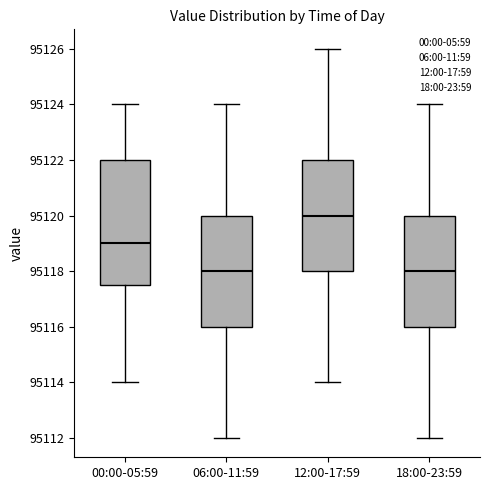

Reading left to right, read every box against the y-axis: the position of its median line, the range the box covers, and the ends of its whiskers. The values are not printed on the chart, so give them approximately, as read against the axis.

00:00-05:59: median 95119.0, box 95117.6 to 95122.0, whiskers 95114.0 to 95124.0
06:00-11:59: median 95118.0, box 95116.0 to 95120.0, whiskers 95112.0 to 95124.0
12:00-17:59: median 95120.0, box 95118.0 to 95122.0, whiskers 95114.0 to 95126.0
18:00-23:59: median 95118.0, box 95116.0 to 95120.0, whiskers 95112.0 to 95124.0